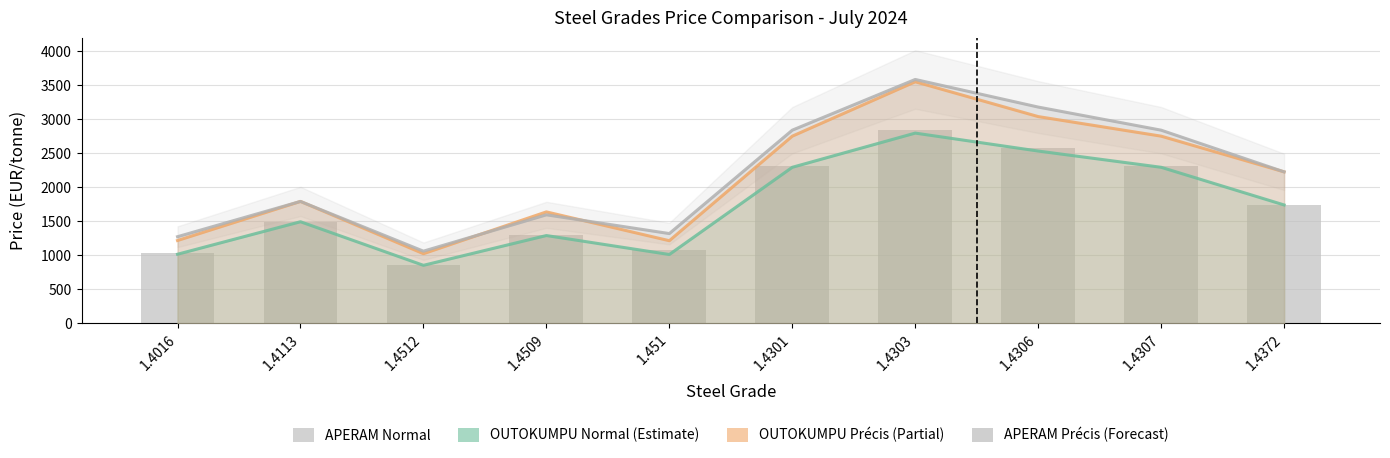

What is the maximum value for OUTOKUMPU Précis?

3552